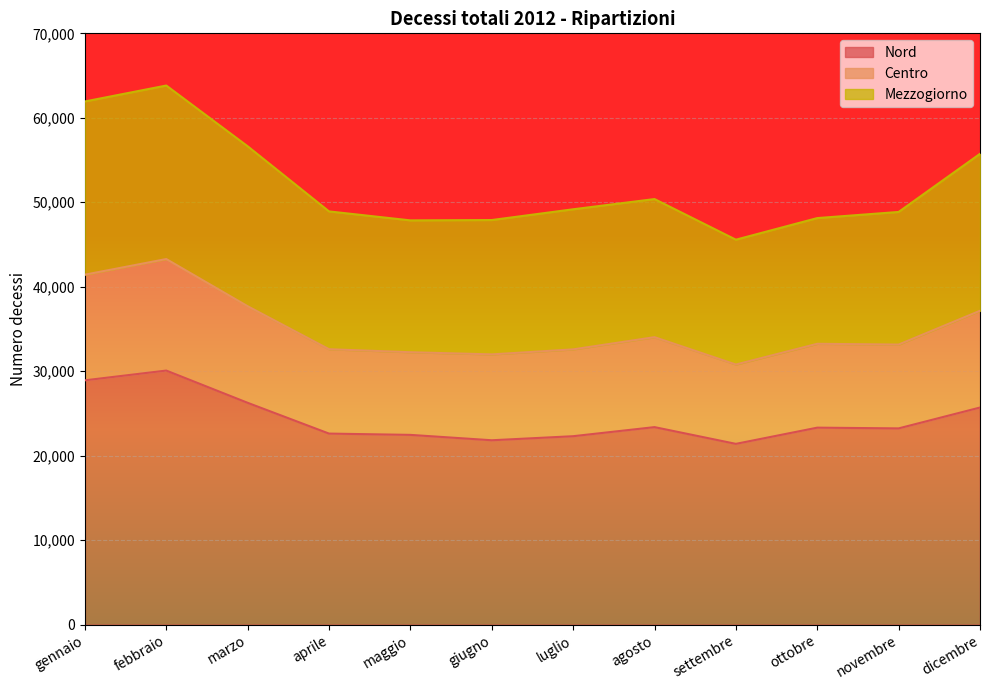

How many lines are shown in the chart?

3